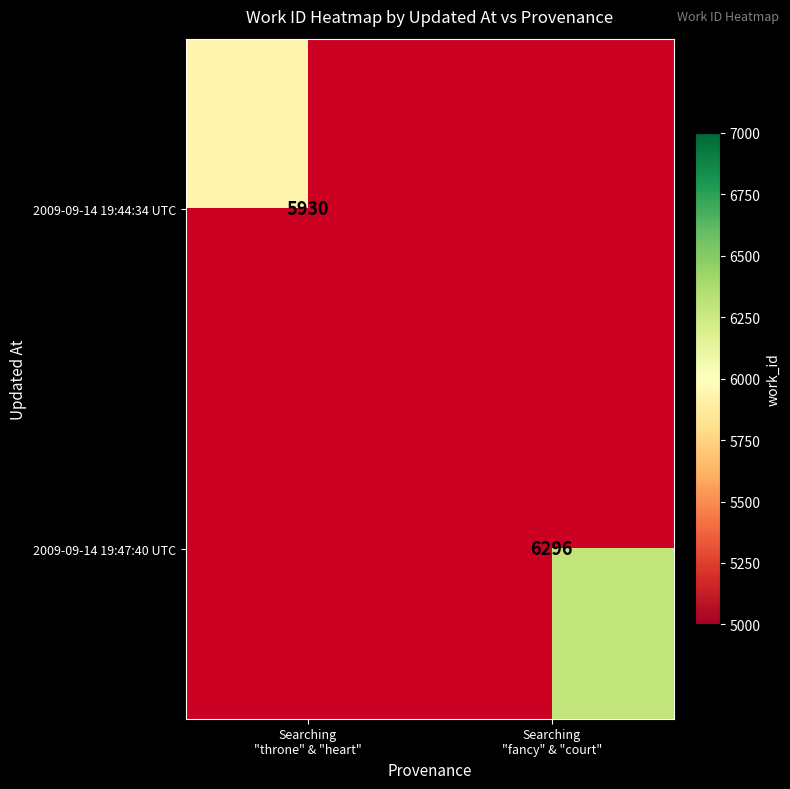

How many series are shown in this chart?

2